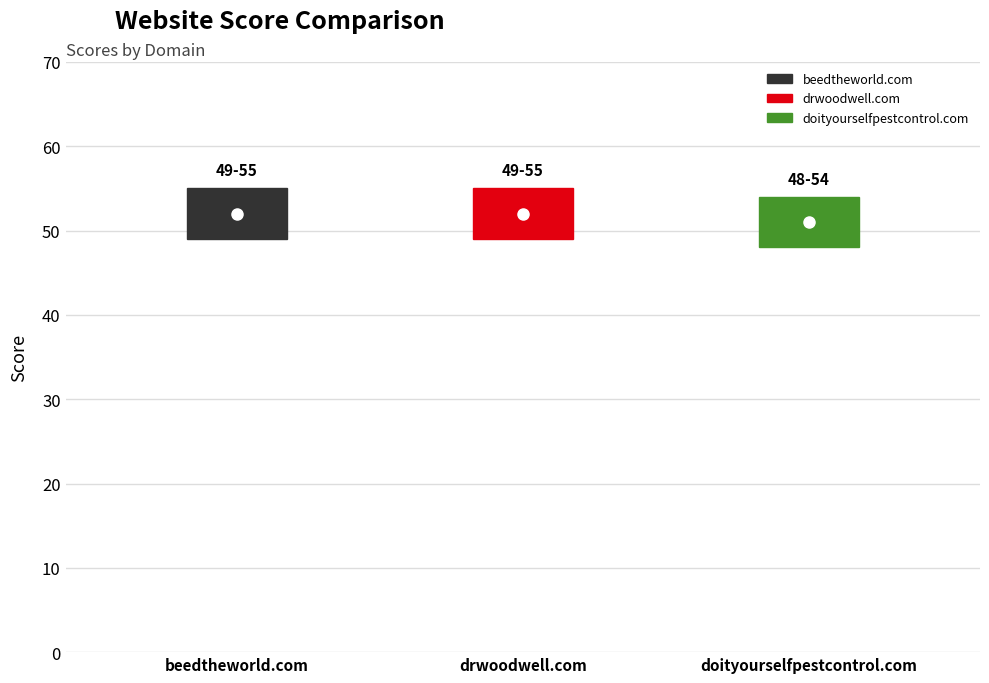

Read the value at doityourselfpestcontrol.com.

51